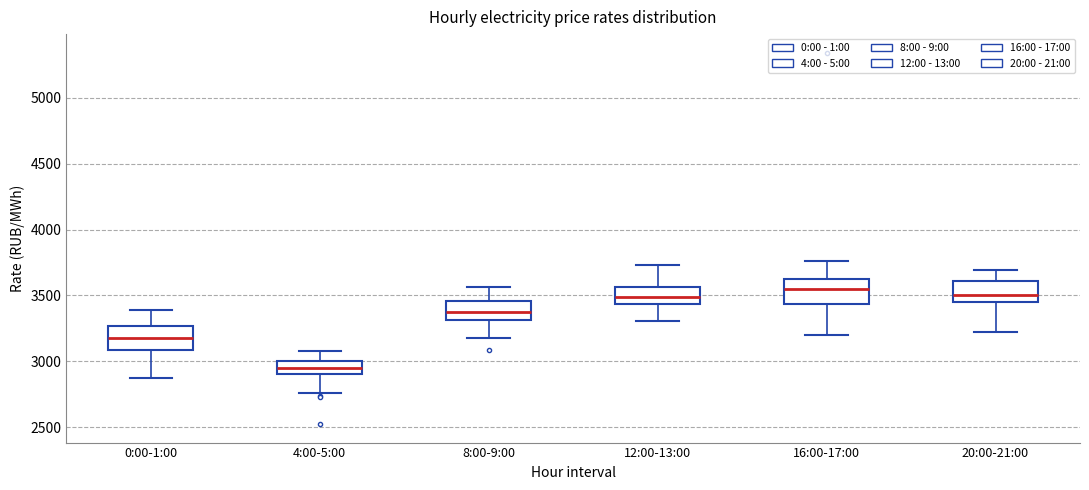

Reading left to right, transcribe this box plot: for each box, give where its median line is, the range the box spans, and where its two whiskers end, as read against the y-axis. The values are not printed on the chart, so give them approximately, as read against the axis.

0:00-1:00: median 3200, box 3100 to 3250, whiskers 2900 to 3400
4:00-5:00: median 2950, box 2900 to 3000, whiskers 2750 to 3100
8:00-9:00: median 3350, box 3300 to 3450, whiskers 3150 to 3550
12:00-13:00: median 3500, box 3450 to 3550, whiskers 3300 to 3750
16:00-17:00: median 3550, box 3450 to 3650, whiskers 3200 to 3750
20:00-21:00: median 3500, box 3450 to 3600, whiskers 3250 to 3700